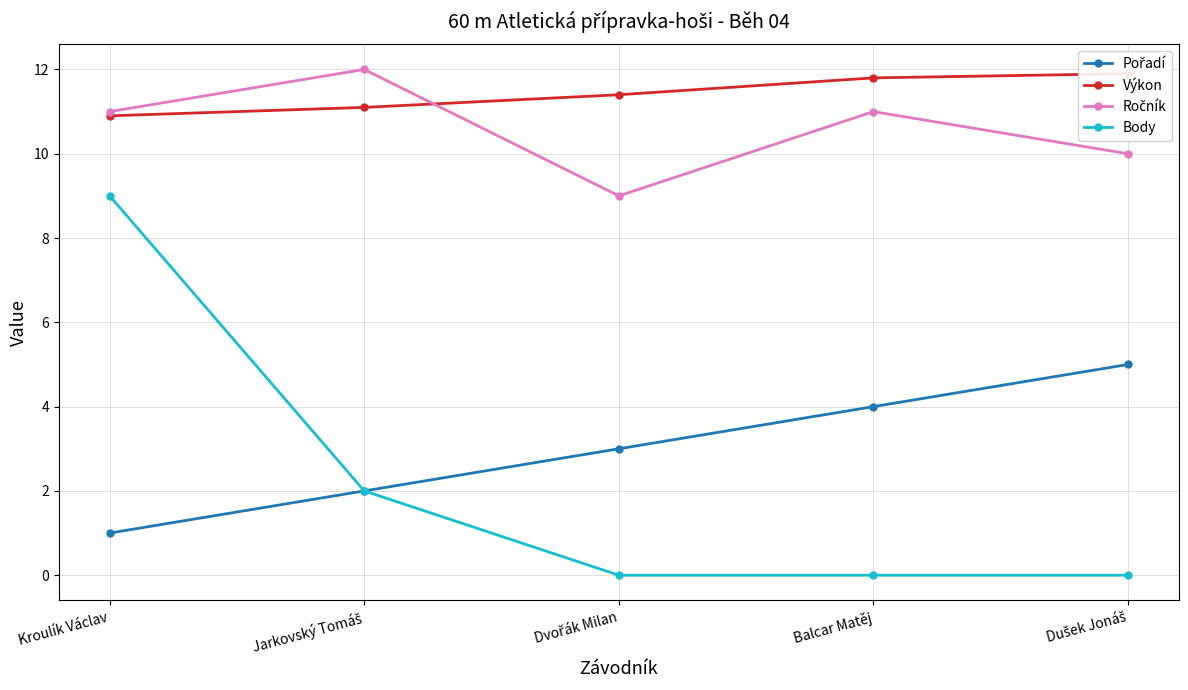

How many values in the Ročník series exceed 11?

1